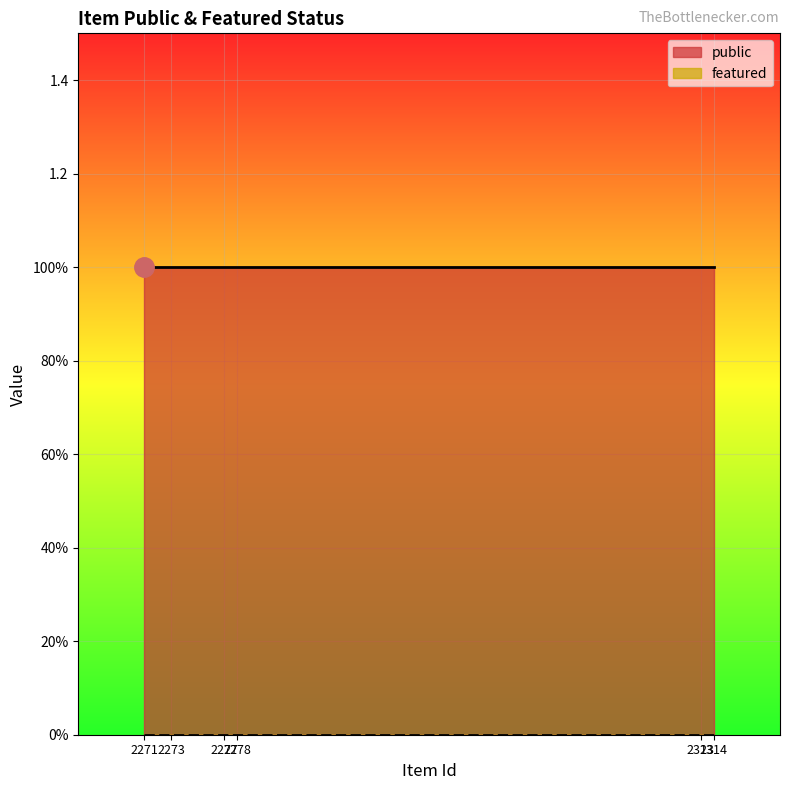

True or false: public has more than 1 interior local peaks.

False